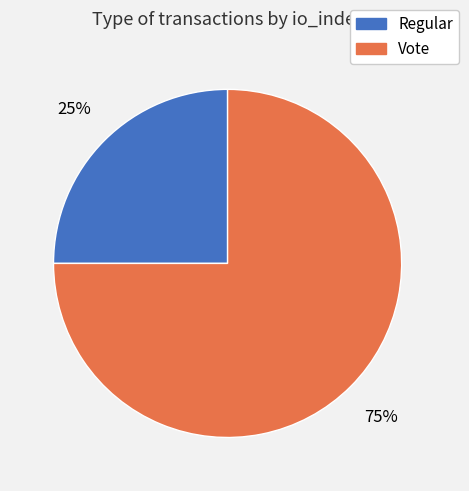

Is the sum of Regular and Vote greater than half?

Yes